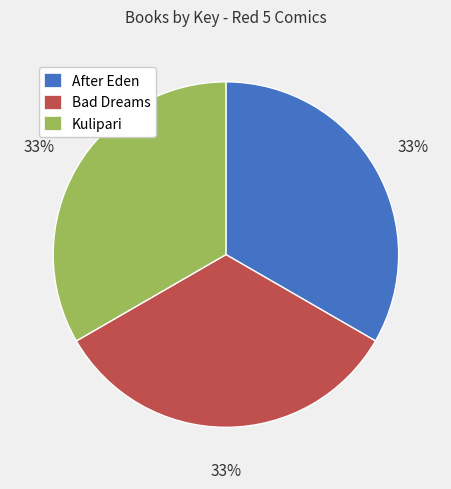

What is the ratio of the value at Kulipari to the value at After Eden?

1.0